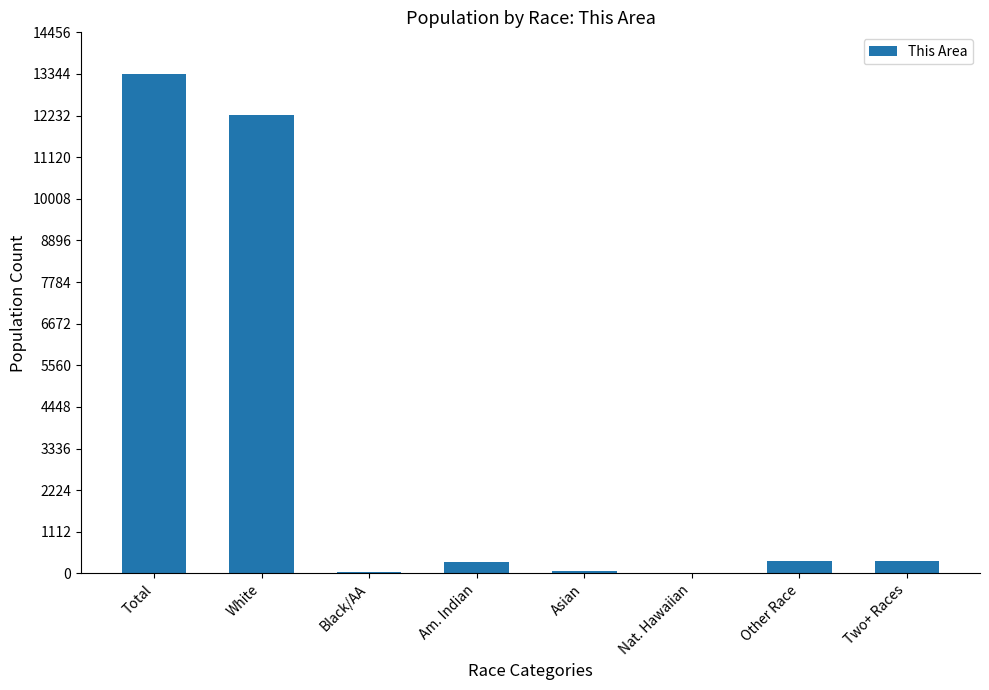

Which category has the highest value across all series?

Total